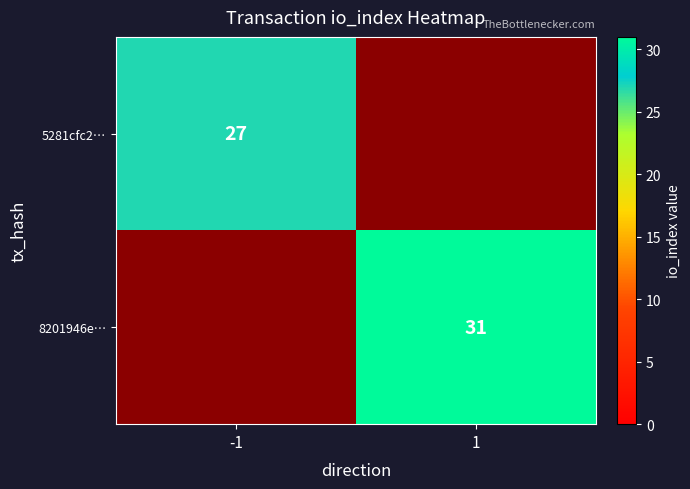

The value of 5281cfc2… at -1 is 27. True or false?

True